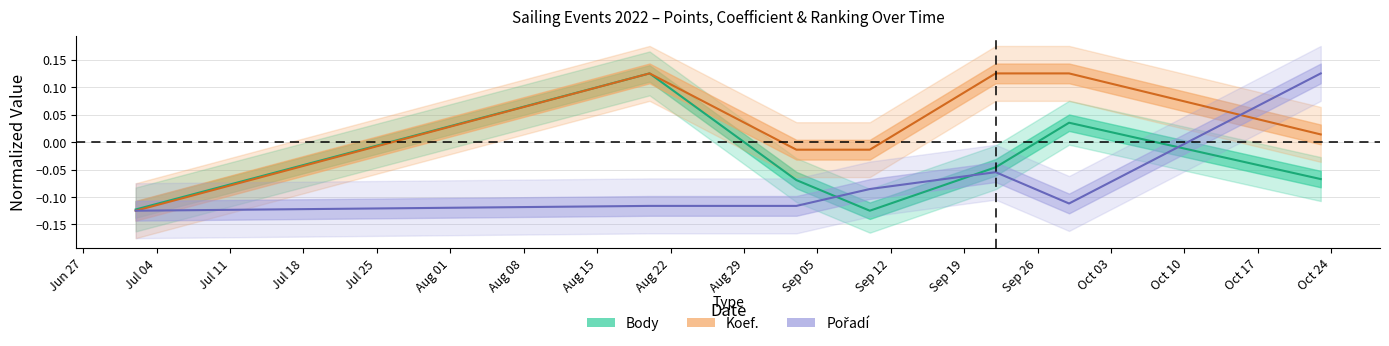

What is the label of the 5th point from the left?

2022-09-22